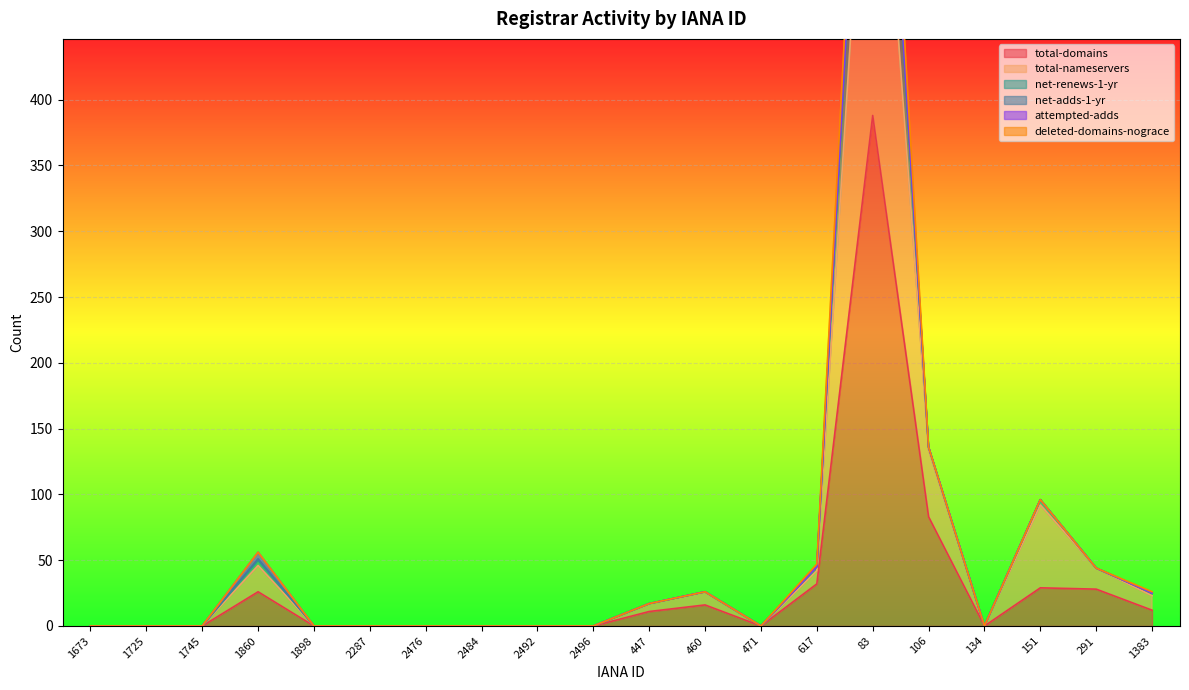

True or false: total-nameservers and total-domains intersect in this chart.

False